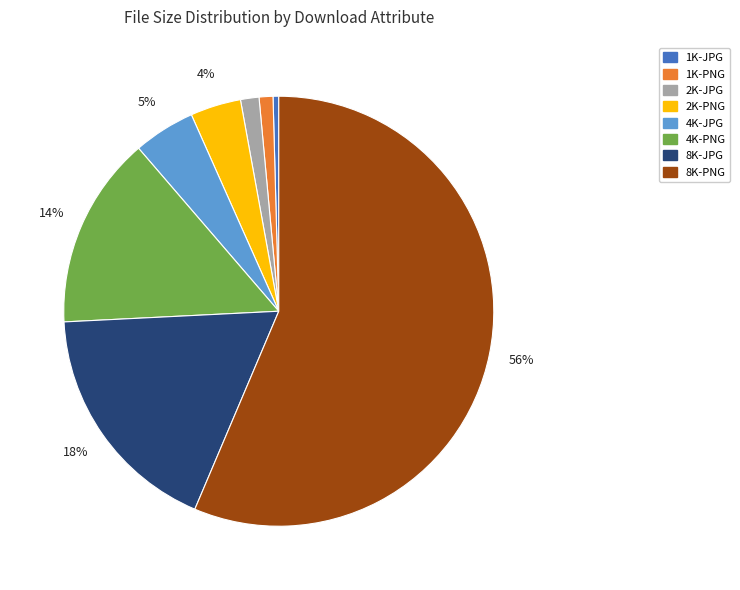

What is the majority slice?

8K-PNG